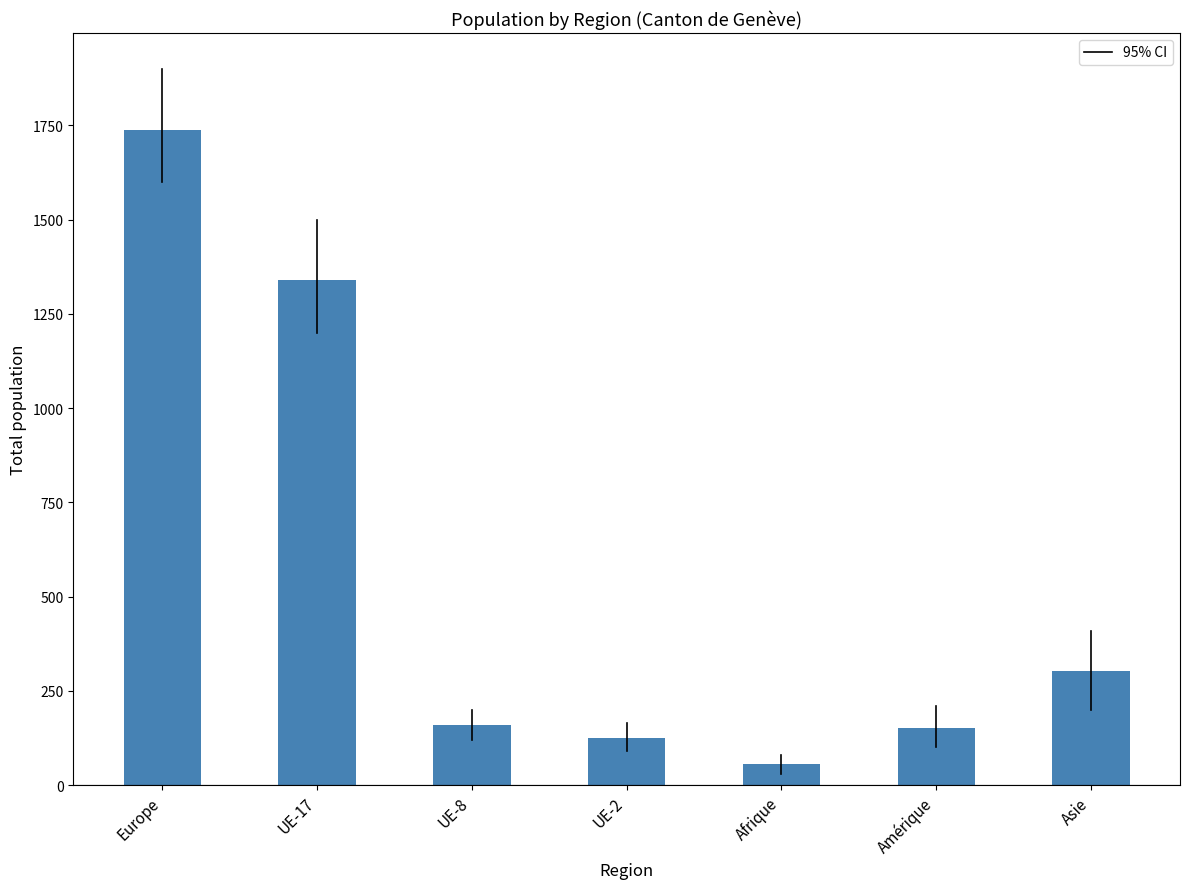

Are the bars grouped side by side (vs. stacked)?

No